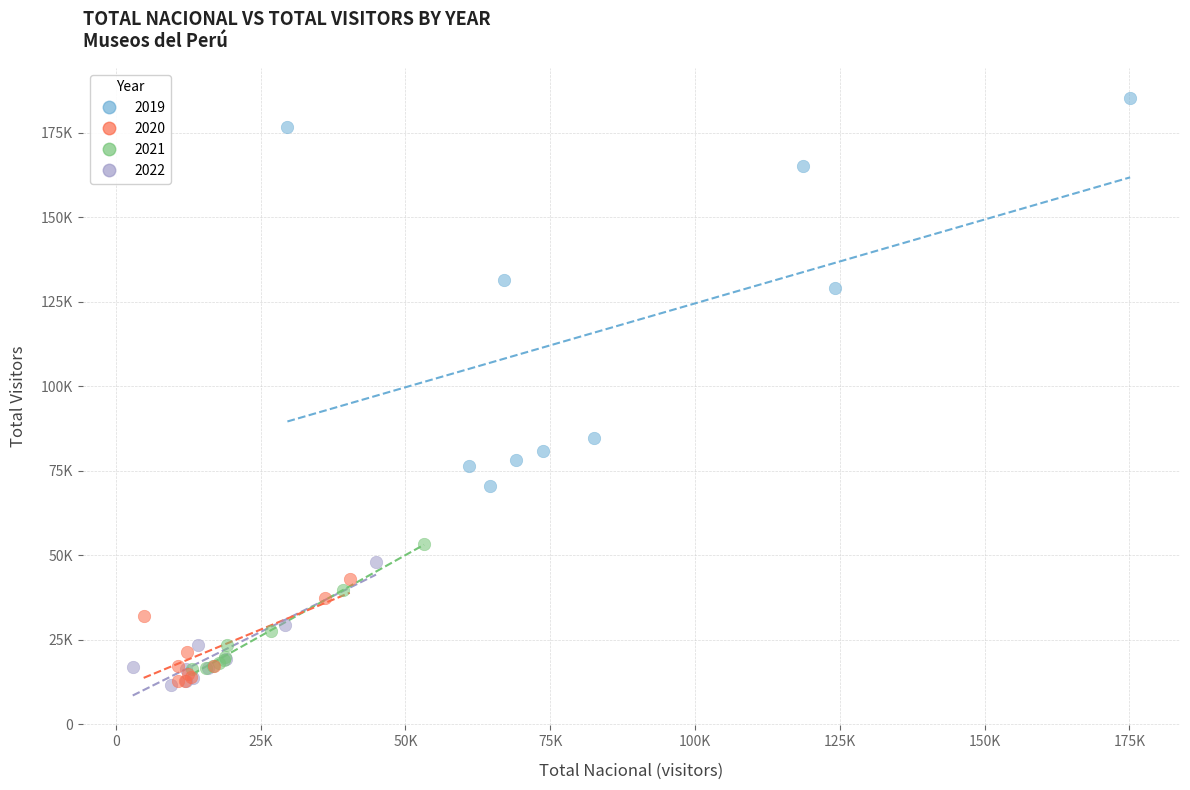

What are all the series names shown in the legend?

2019, 2020, 2021, 2022